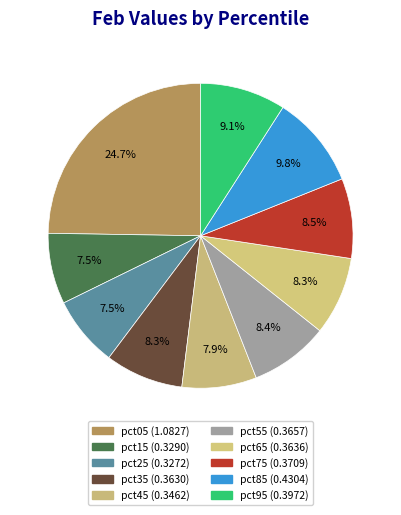

Which slice is the largest?

pct05